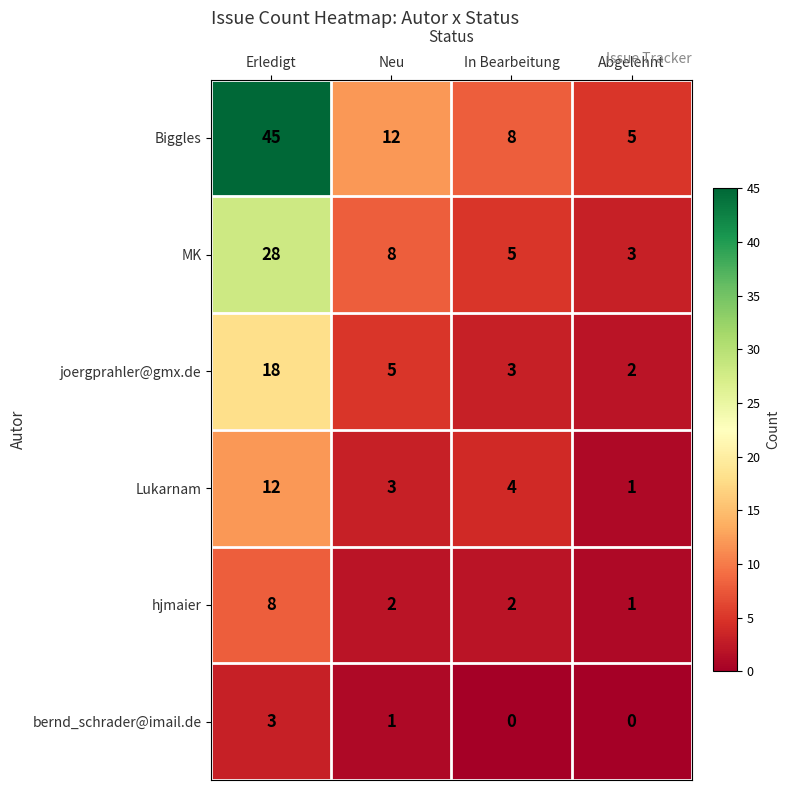

What is the sum of the MK values at Erledigt and Abgelehnt?

31